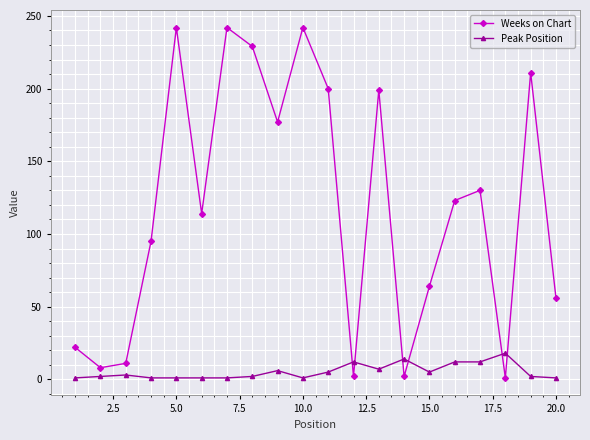

What are all the series names shown in the legend?

Weeks on Chart, Peak Position